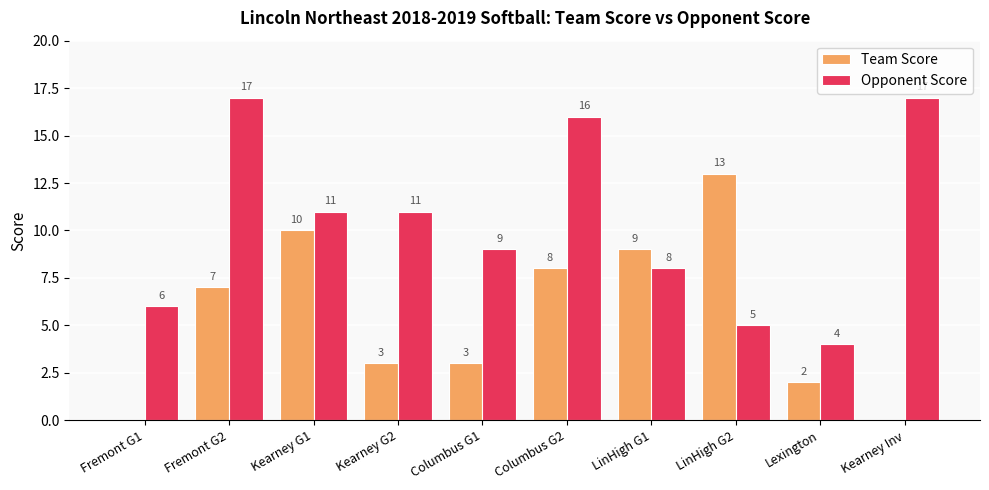

Are the bars grouped side by side (vs. stacked)?

Yes